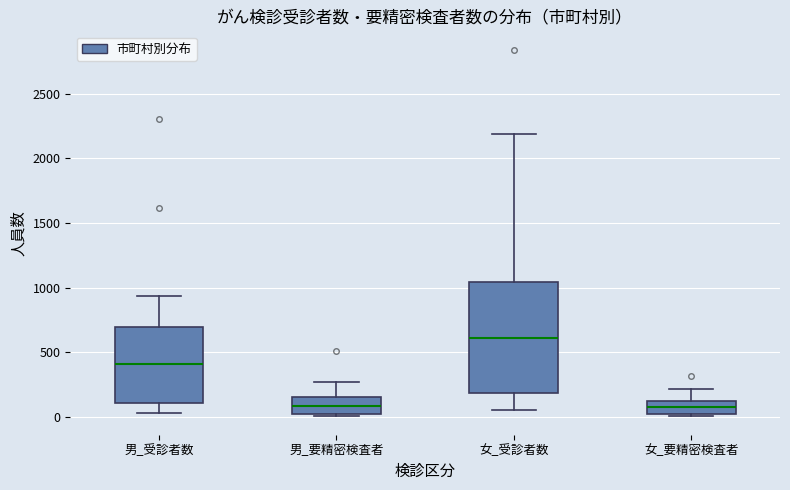

Comparing the boxes themselves (not the whiskers), which one is the tallest?

女_受診者数